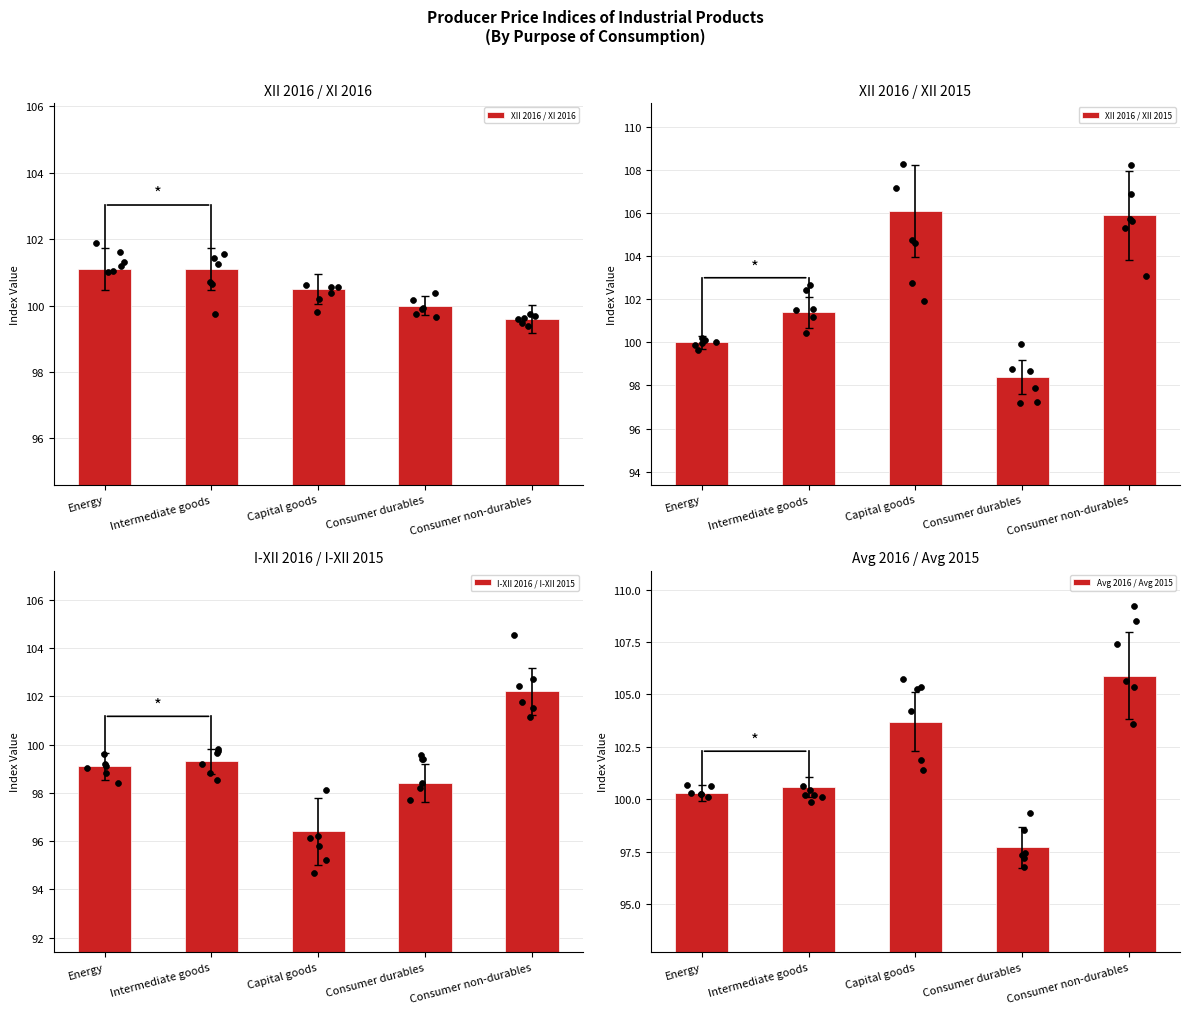

Is the value of XII 2016 / XII 2015 at Energy greater than the value of I-XII 2016 / I-XII 2015 at Capital goods?

Yes